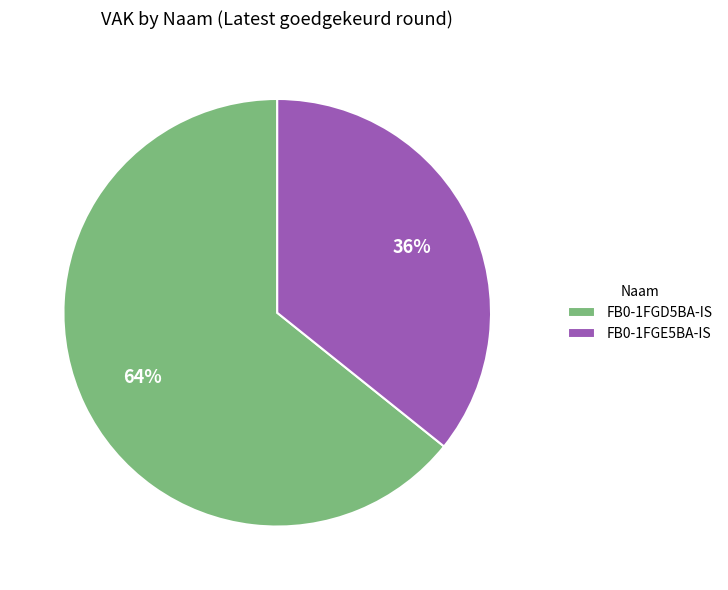

To the nearest percent, what is the difference between the FB0-1FGD5BA-IS and FB0-1FGE5BA-IS slice percentages?

28%